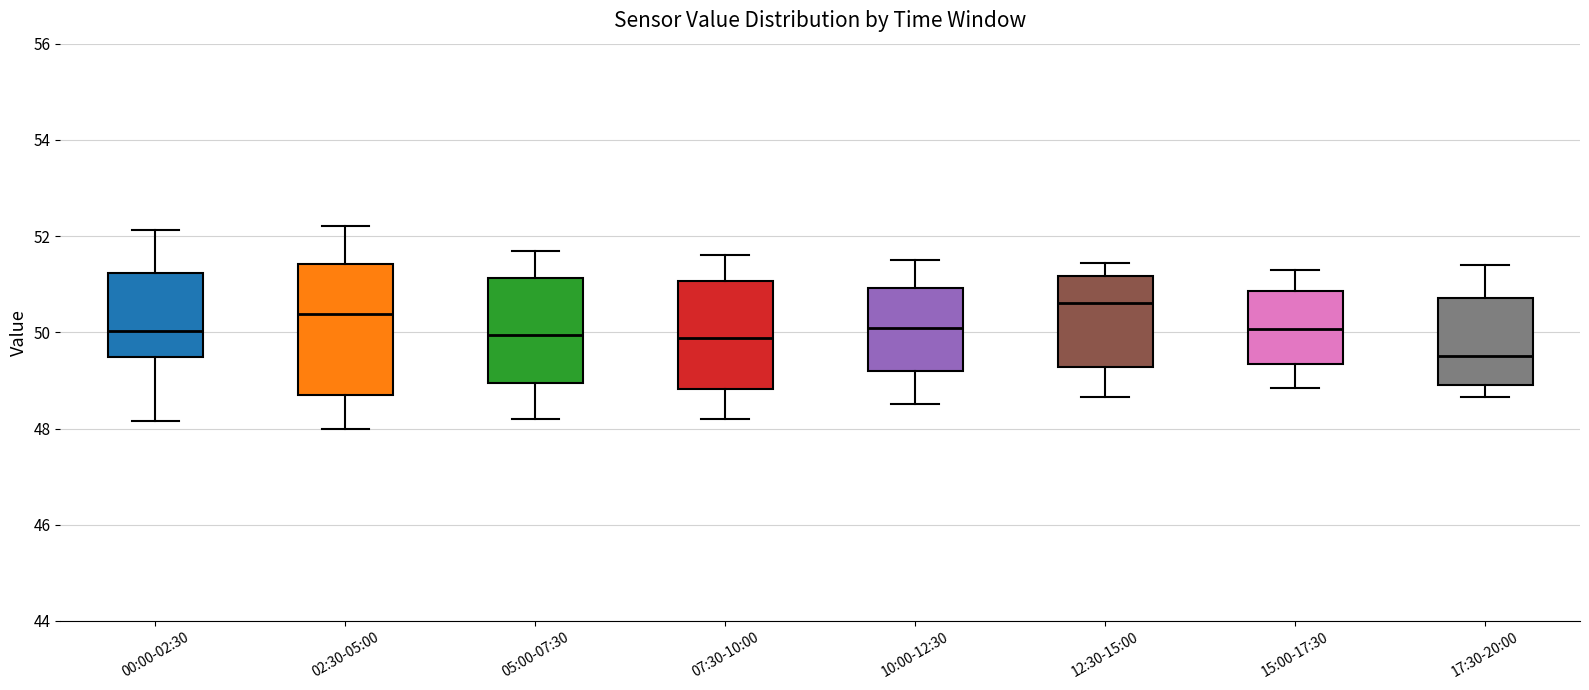

Reading left to right, read every box against the y-axis: the position of its median line, the range the box covers, and the ends of its whiskers. The values are not printed on the chart, so give them approximately, as read against the axis.

00:00-02:30: median 50.0, box 49.4 to 51.2, whiskers 48.2 to 52.2
02:30-05:00: median 50.4, box 48.8 to 51.4, whiskers 48.0 to 52.2
05:00-07:30: median 50.0, box 49.0 to 51.2, whiskers 48.2 to 51.8
07:30-10:00: median 49.8, box 48.8 to 51.0, whiskers 48.2 to 51.6
10:00-12:30: median 50.2, box 49.2 to 51.0, whiskers 48.6 to 51.6
12:30-15:00: median 50.6, box 49.2 to 51.2, whiskers 48.6 to 51.4
15:00-17:30: median 50.0, box 49.4 to 50.8, whiskers 48.8 to 51.4
17:30-20:00: median 49.6, box 49.0 to 50.8, whiskers 48.6 to 51.4